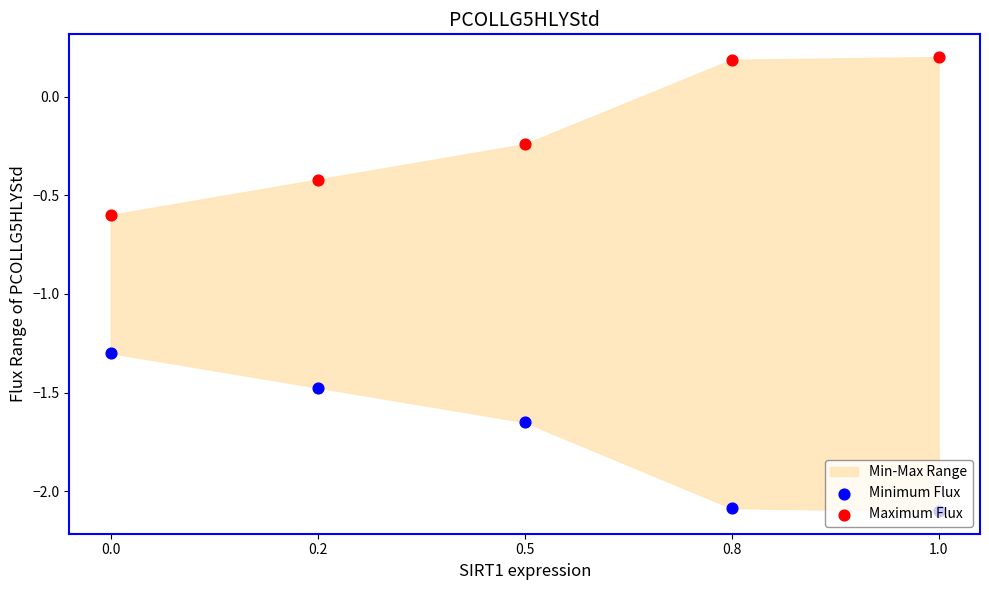

What is the total value across all series at 0.8?

-1.9